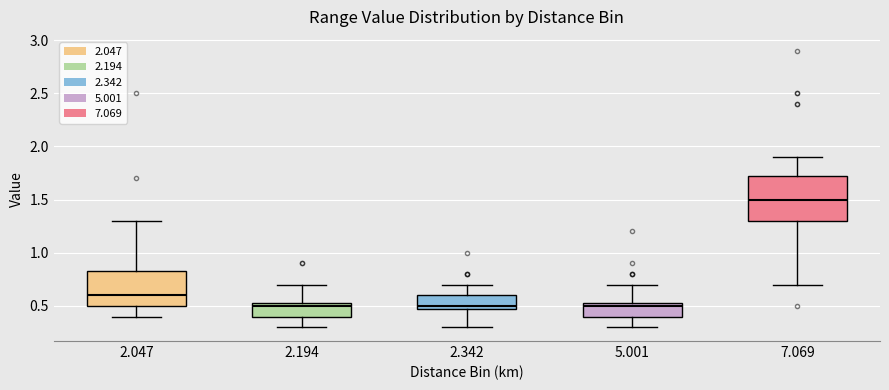

Comparing the boxes themselves (not the whiskers), which one is the tallest?

7.069